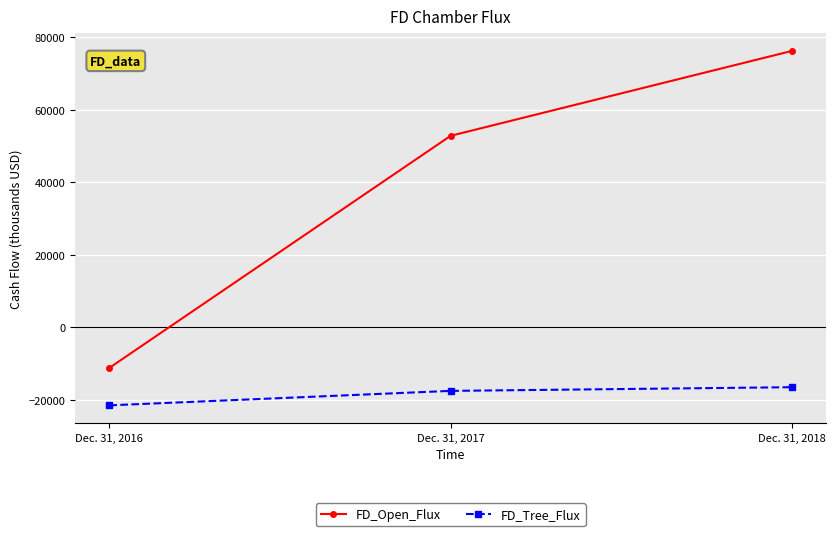

Is this an area chart (filled region under the line)?

No